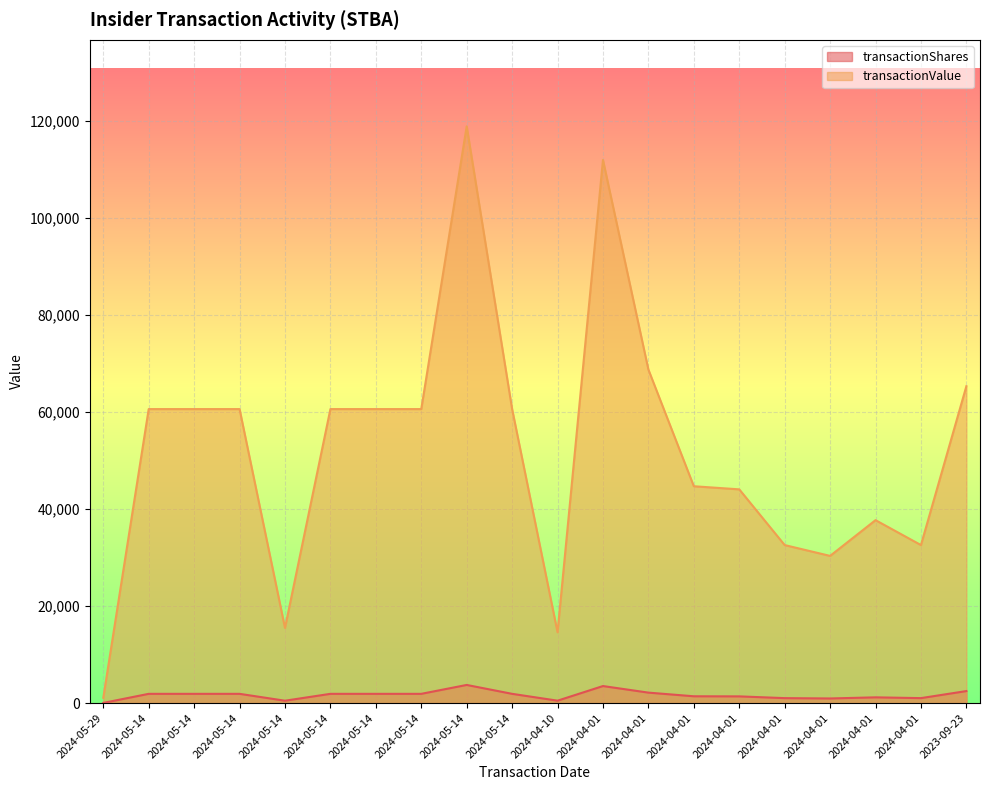

True or false: transactionValue and transactionShares cross at least once.

False